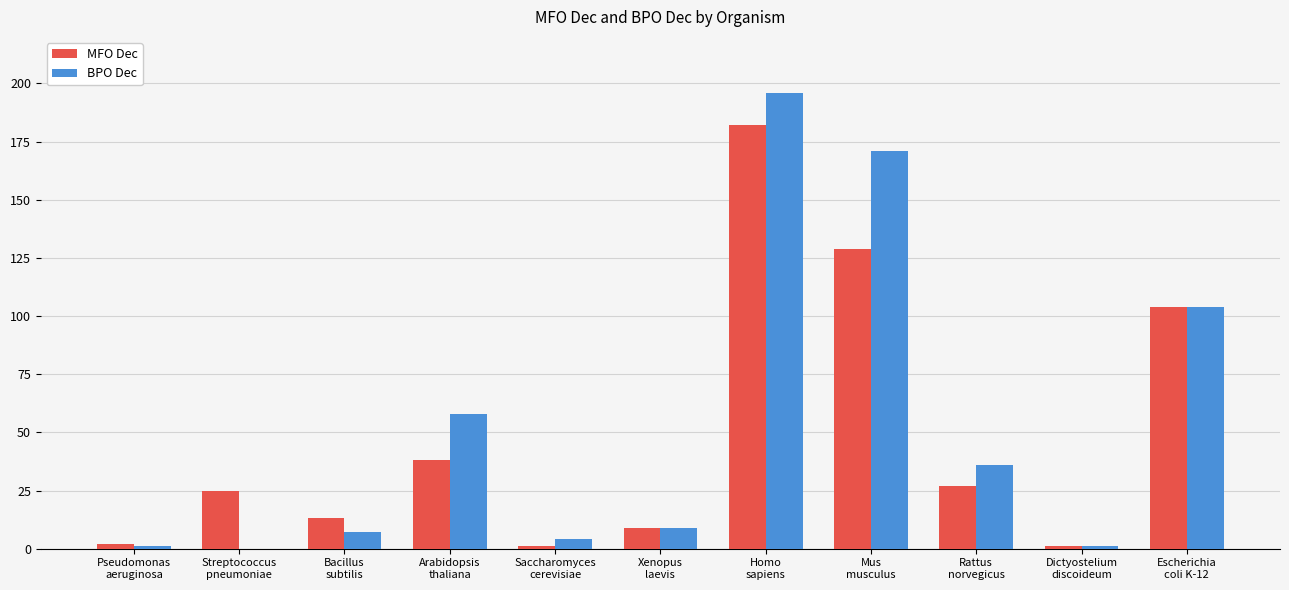

Reading left to right, what are all the values shown in this chart?

MFO Dec: 2	25	13	38	1	9	182	129	27	1	104
BPO Dec: 1	0	7	58	4	9	196	171	36	1	104